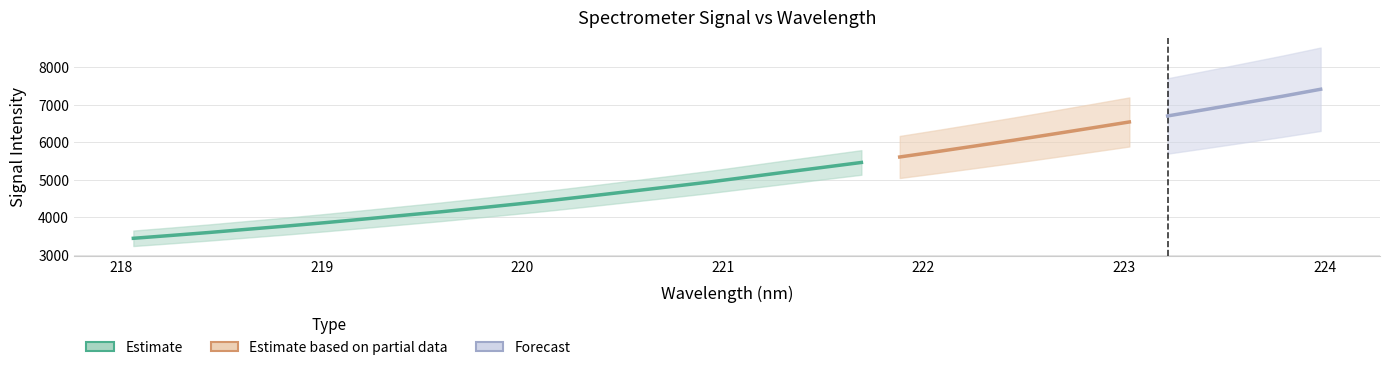

Which category has the highest value across all series?

223.9802